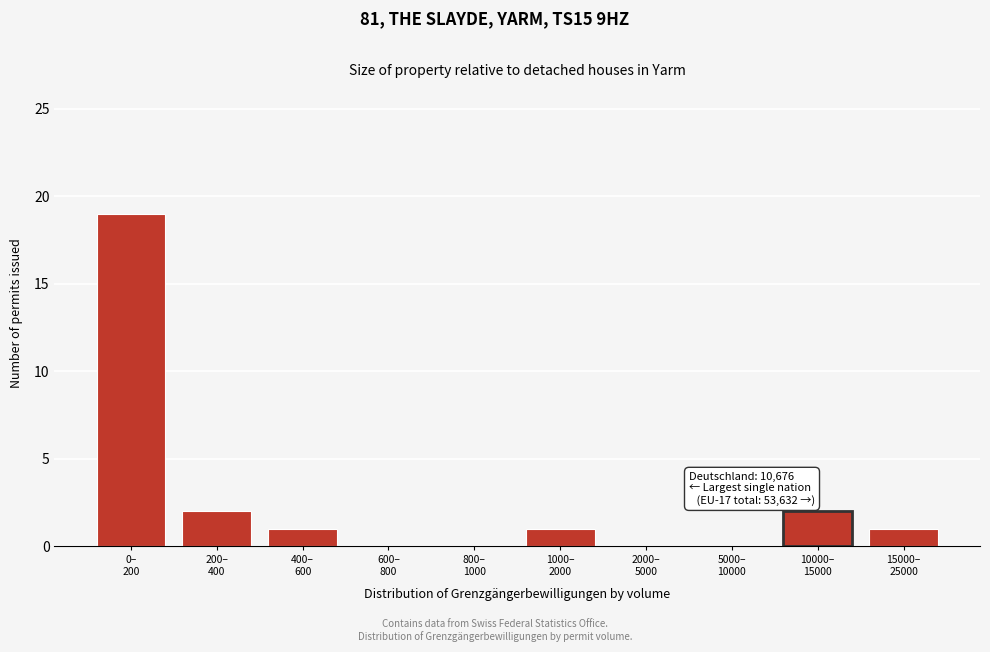

What is the sum of all values?

26